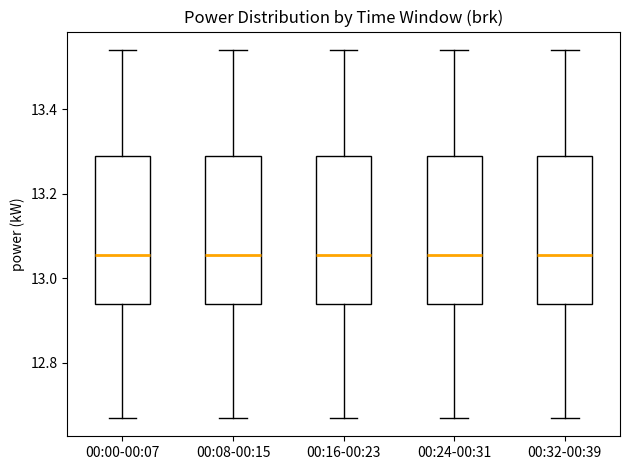

Where does the median line of the box for 00:16-00:23 sit on the y-axis? The values are not printed on the chart, so give them approximately, as read against the axis.

13.06